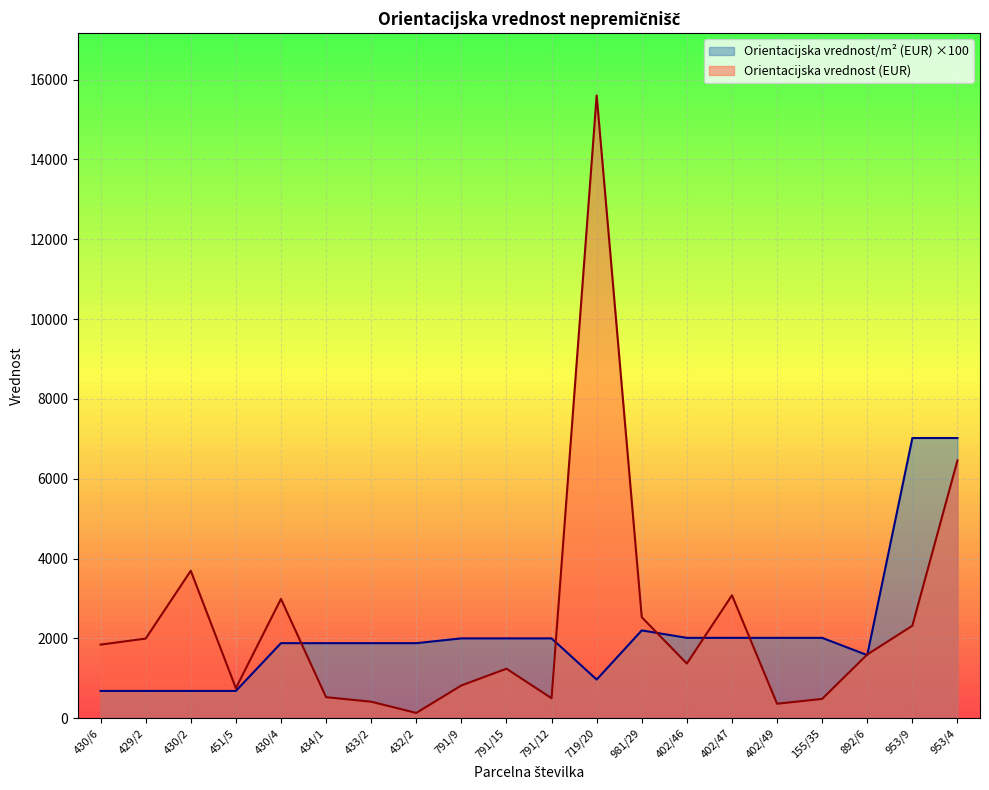

Rank the series at 892/6 from lowest to highest value.

Orientacijska vrednost/m² (EUR), Orientacijska vrednost (EUR)